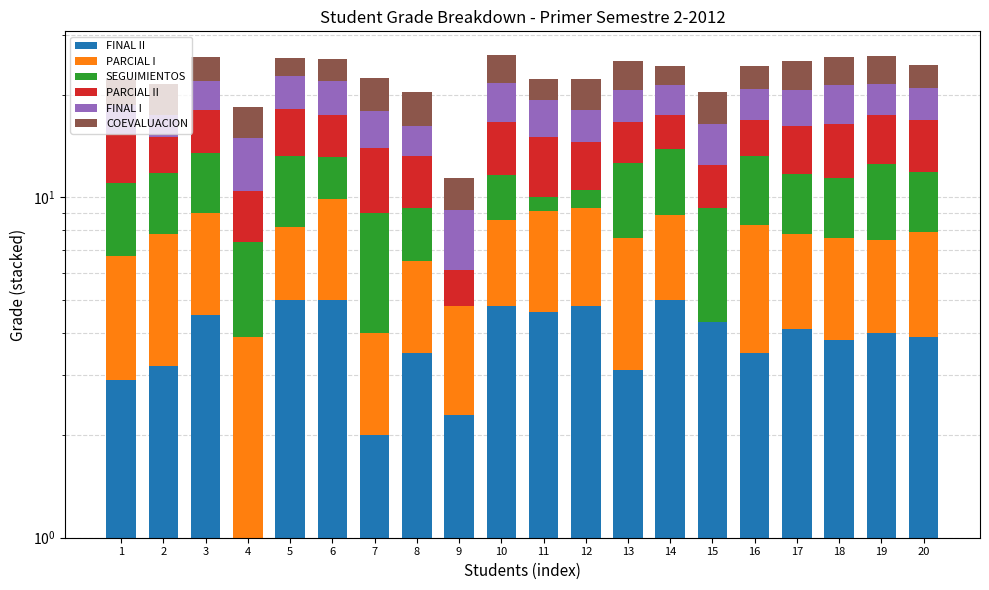

What is the average value of the PARCIAL II series?

4.1